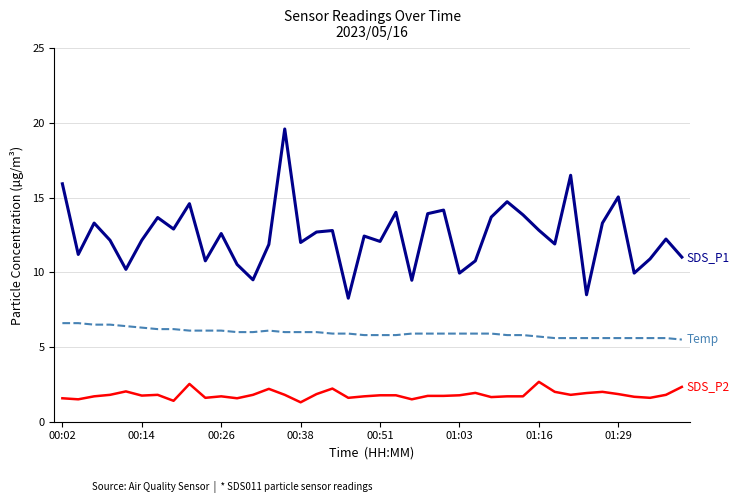

Is this an area chart (filled region under the line)?

No